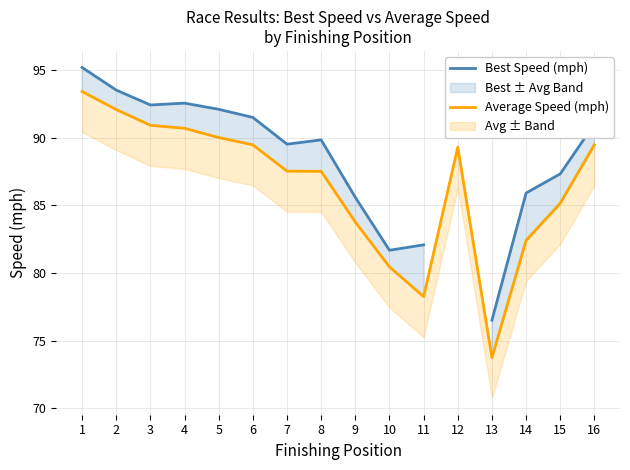

Is it true that Average Speed (mph) equals 89.5 at 16?

True